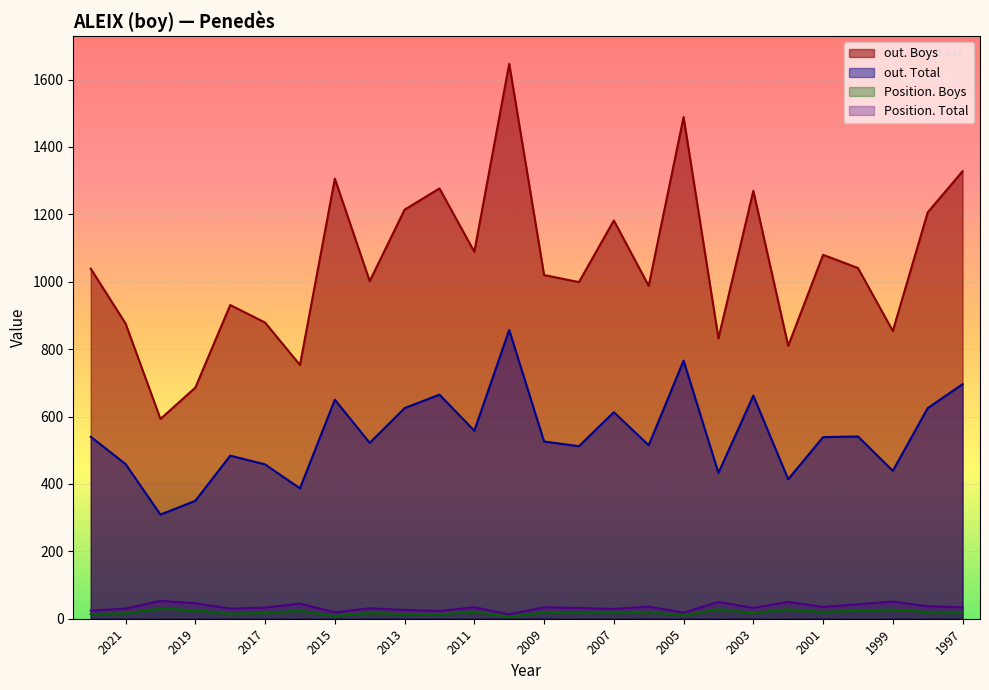

At which label does Position. Boys first exceed 19?

2020